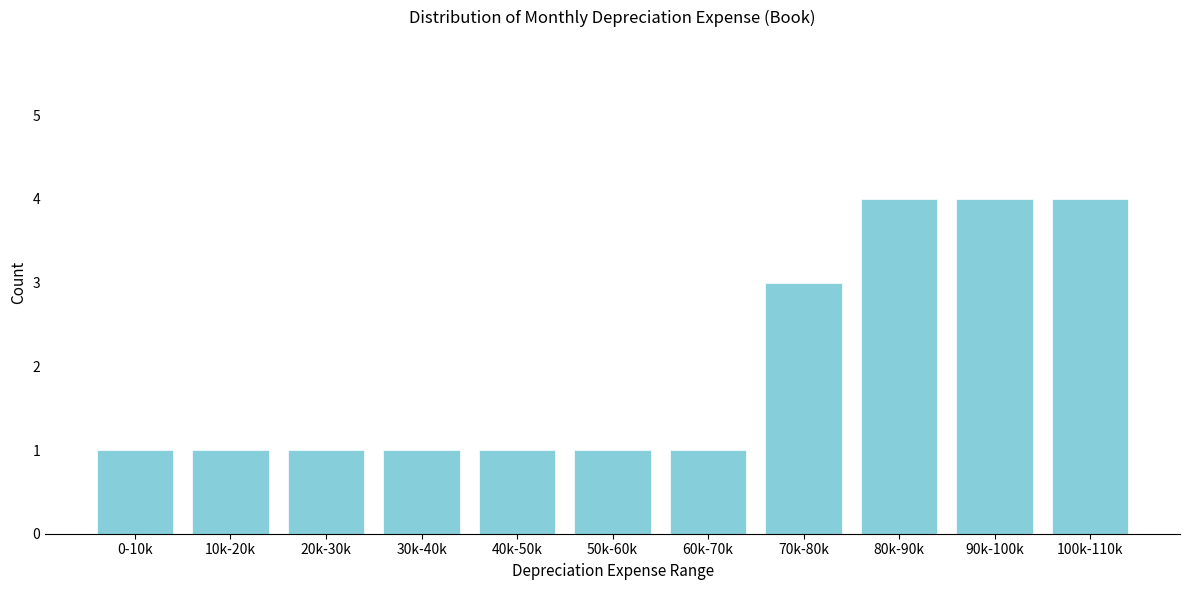

Reading left to right, transcribe all the data shown in this chart.

0-10k=1	10k-20k=1	20k-30k=1	30k-40k=1	40k-50k=1	50k-60k=1	60k-70k=1	70k-80k=3	80k-90k=4	90k-100k=4	100k-110k=4